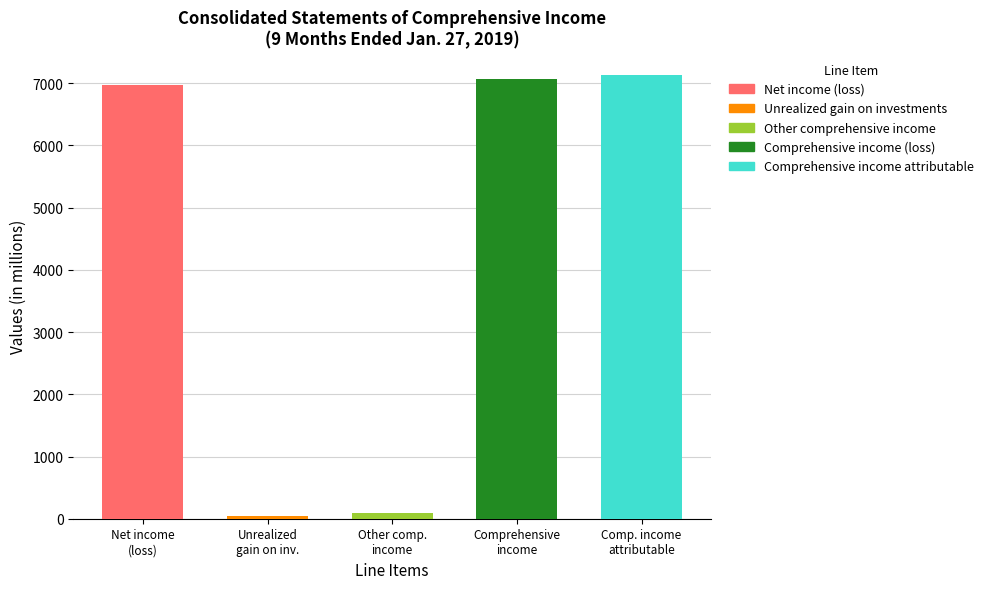

What is the greatest value displayed?

7138